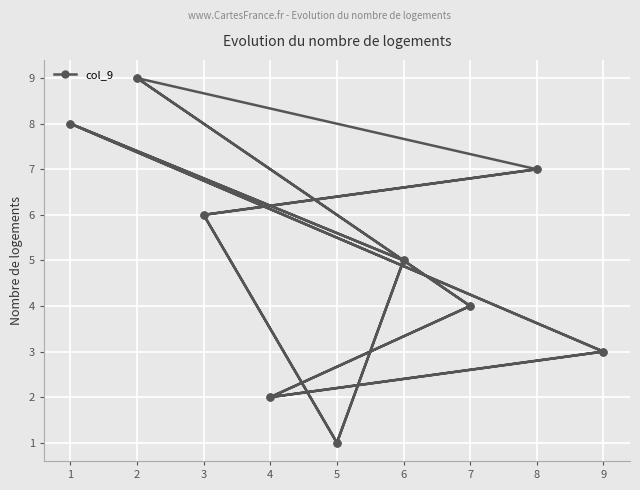

True or false: the data shows 2 at 7.

False